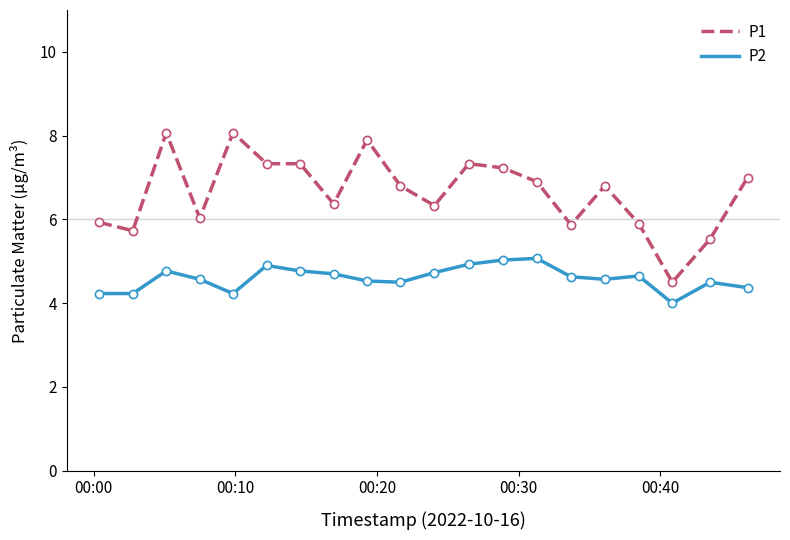

At how many categories does at least one series exceed 4?

20